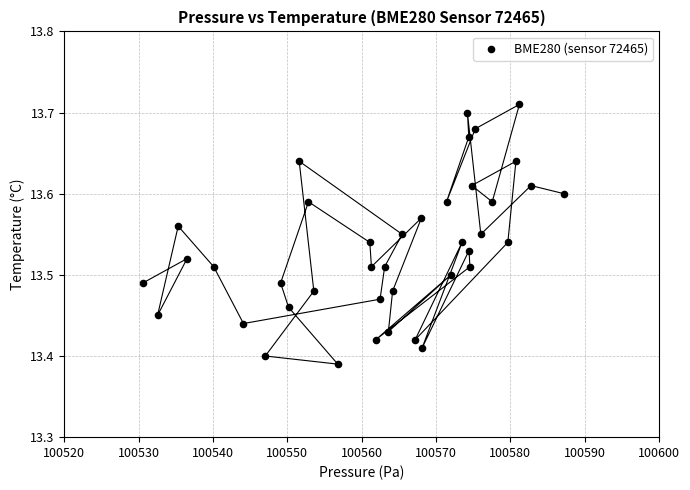

What is the range of X values (max minus min)?

56.7